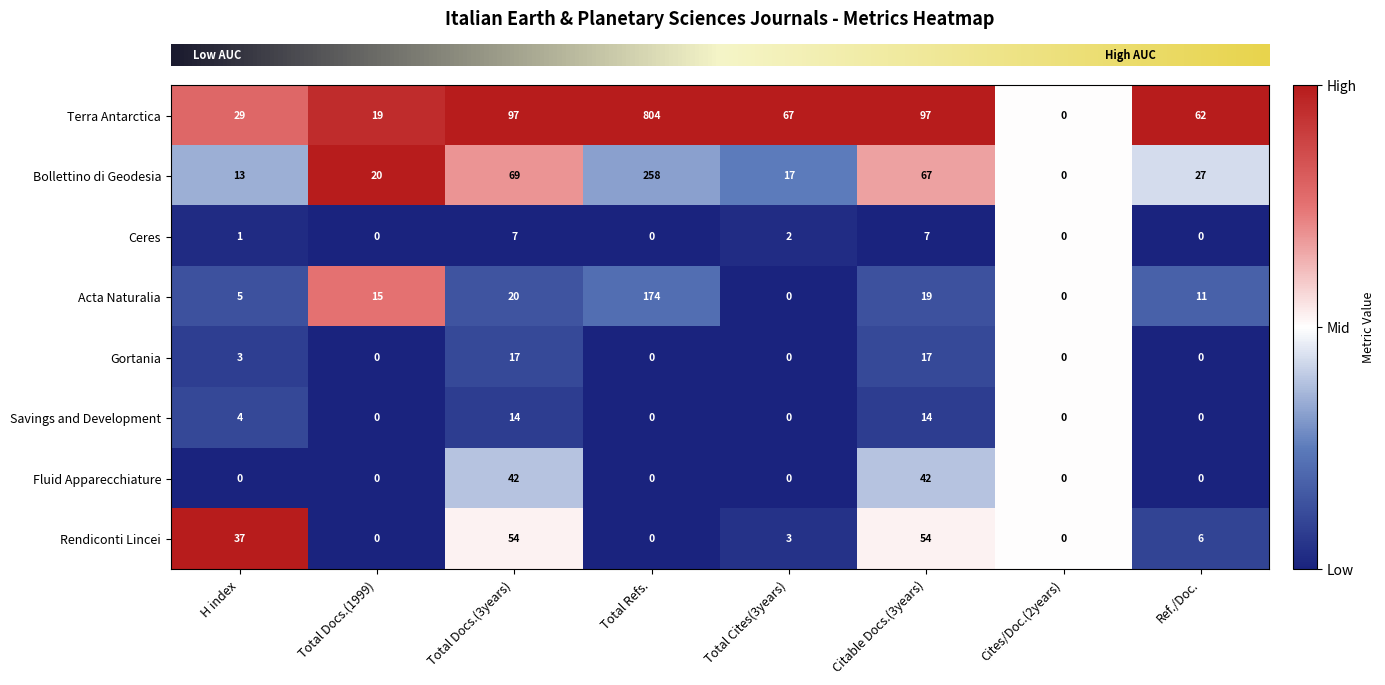

Between Total Cites(3years) and Citable Docs.(3years), which series saw the biggest shift?

Rendiconti Lincei